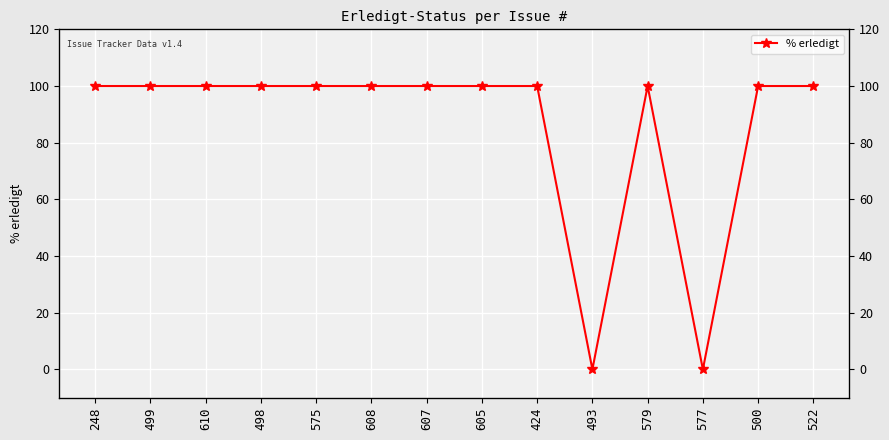

What is the label of the 13th point from the right?

499